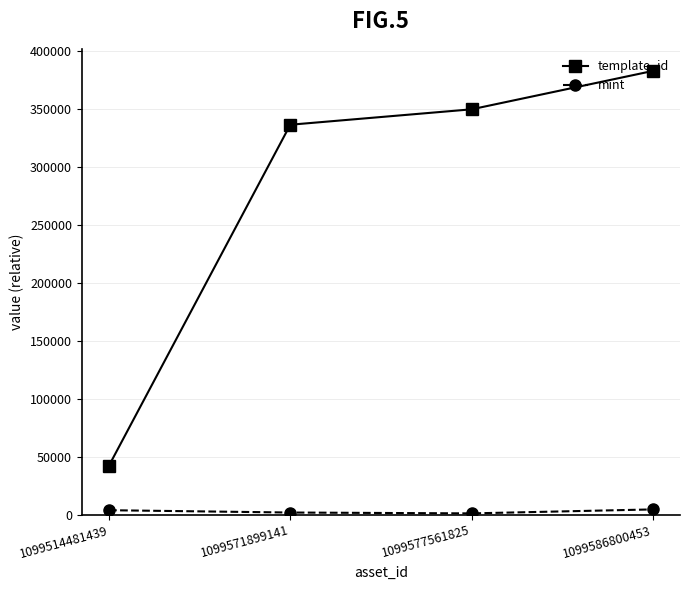

The template_id series shows 589794 at 1099571899141. True or false?

False